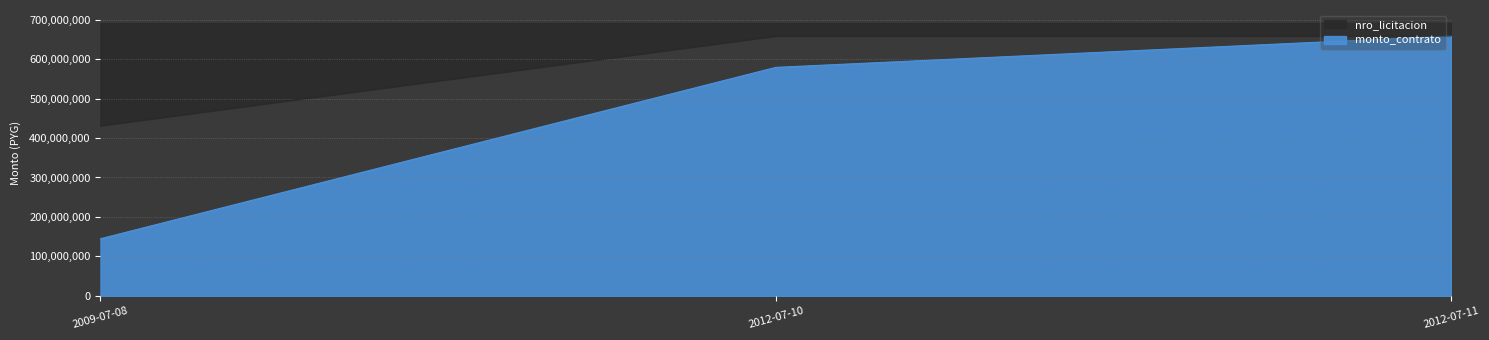

At how many categories does at least one series exceed 325470279?

3